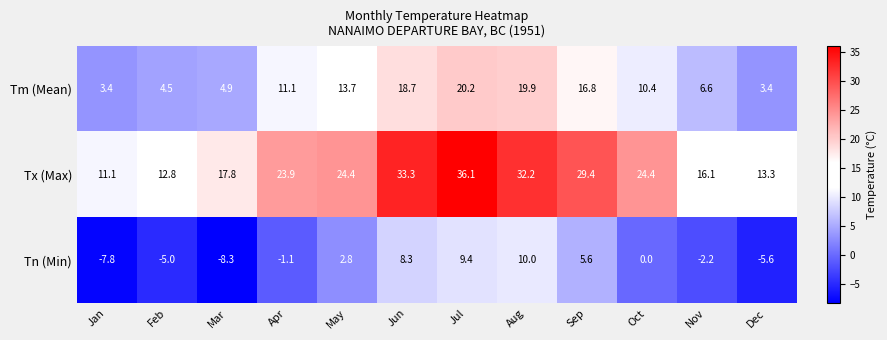

What is the difference between the second highest and minimum values in the Tn (Min) series?

17.7